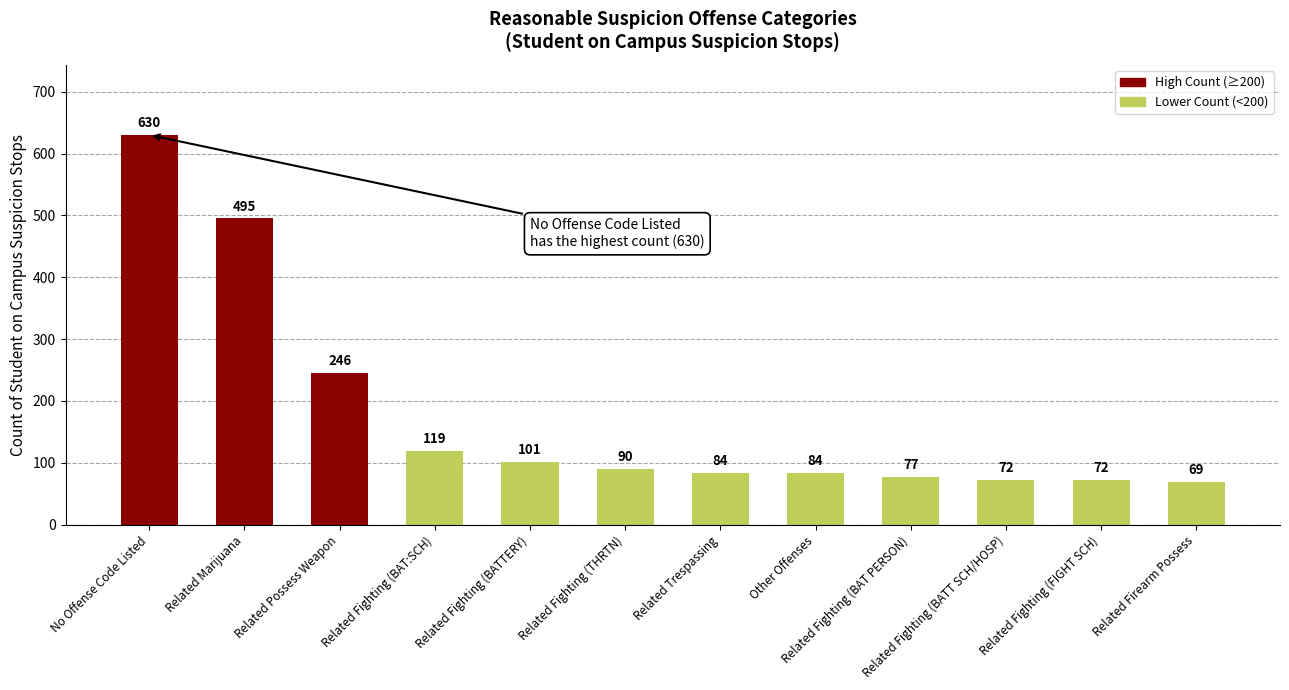

What is the difference between the maximum and minimum values?

561